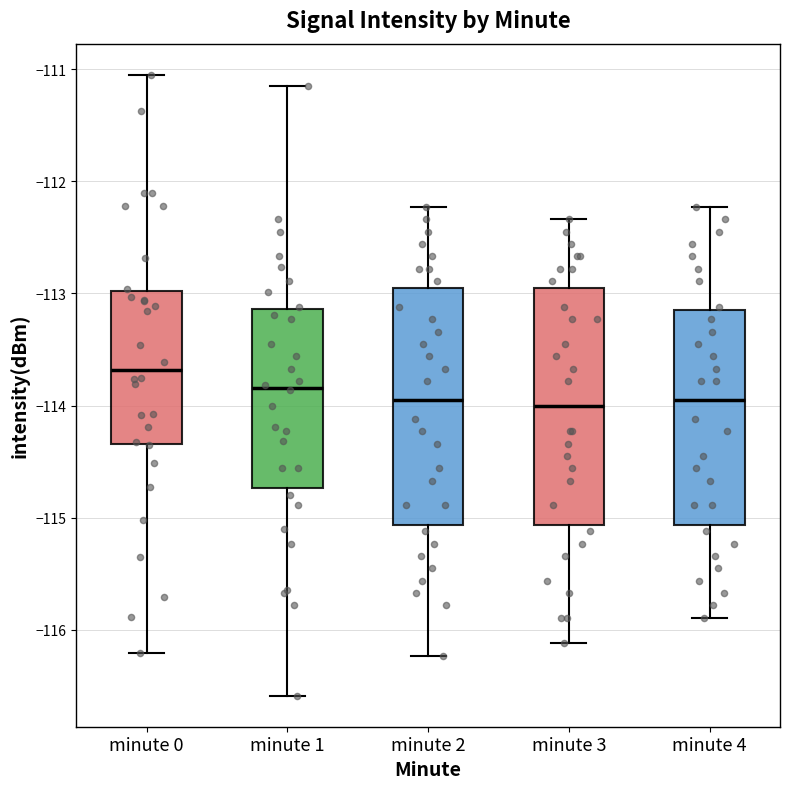

Which box's median line is the highest?

minute 0